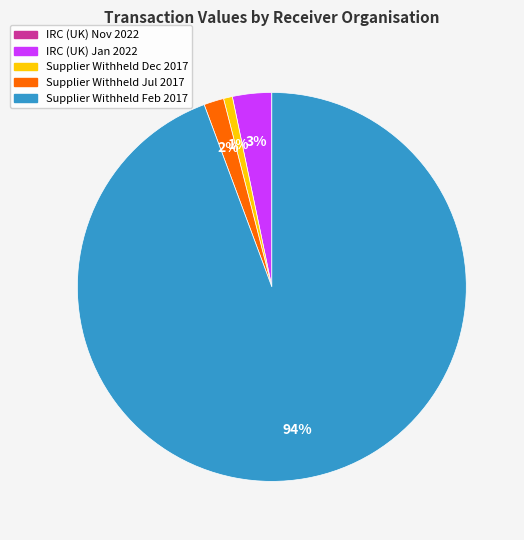

Is there a majority slice in this chart?

Yes